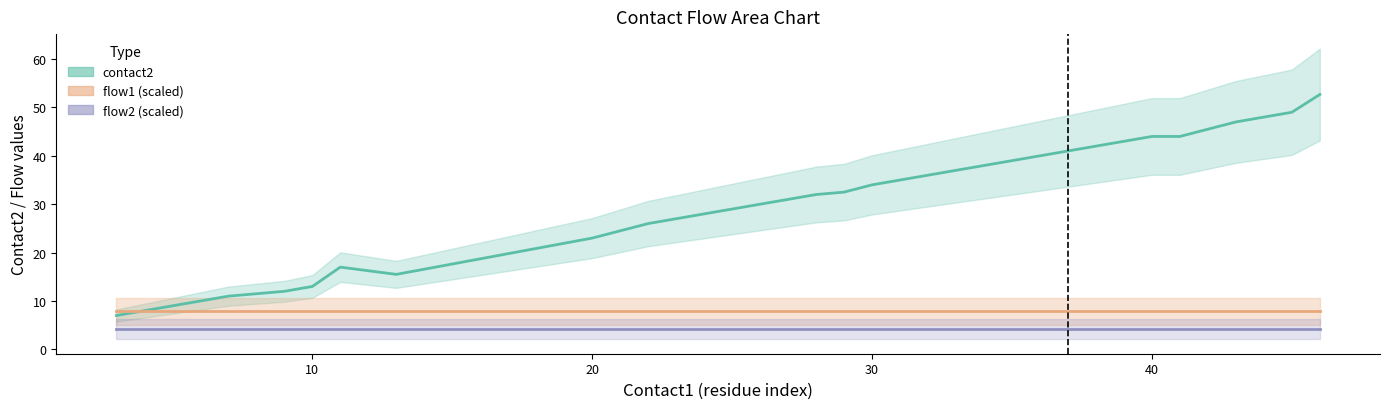

True or false: flow2 (scaled) has more than 1 interior local peaks.

False